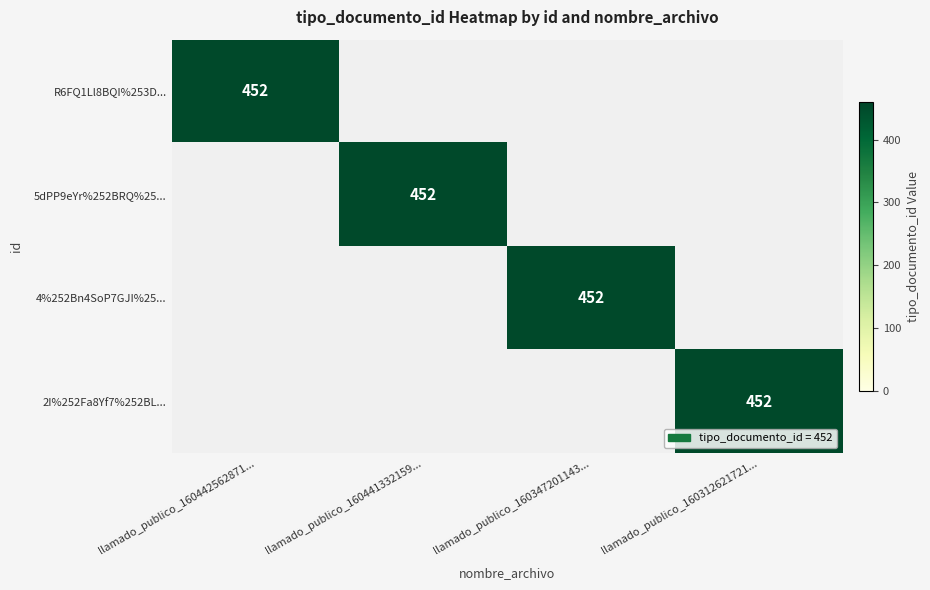

What is the difference between the highest and lowest values at llamado_publico_160312621721...?

452